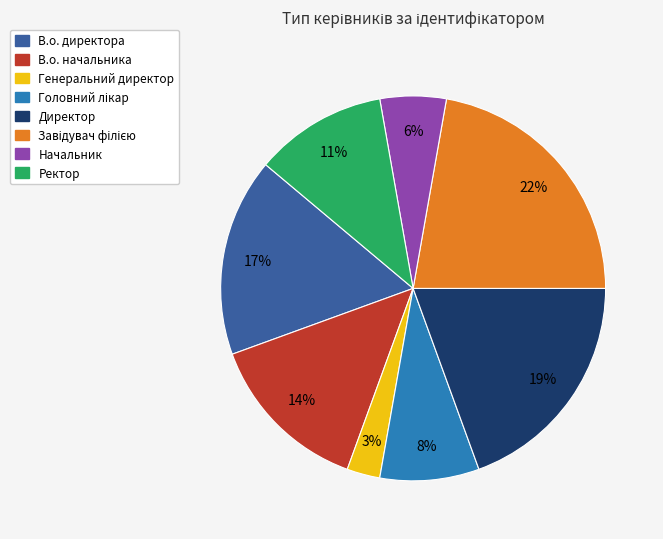

To the nearest percent, what is the difference between the largest and smallest slice percentages?

19%